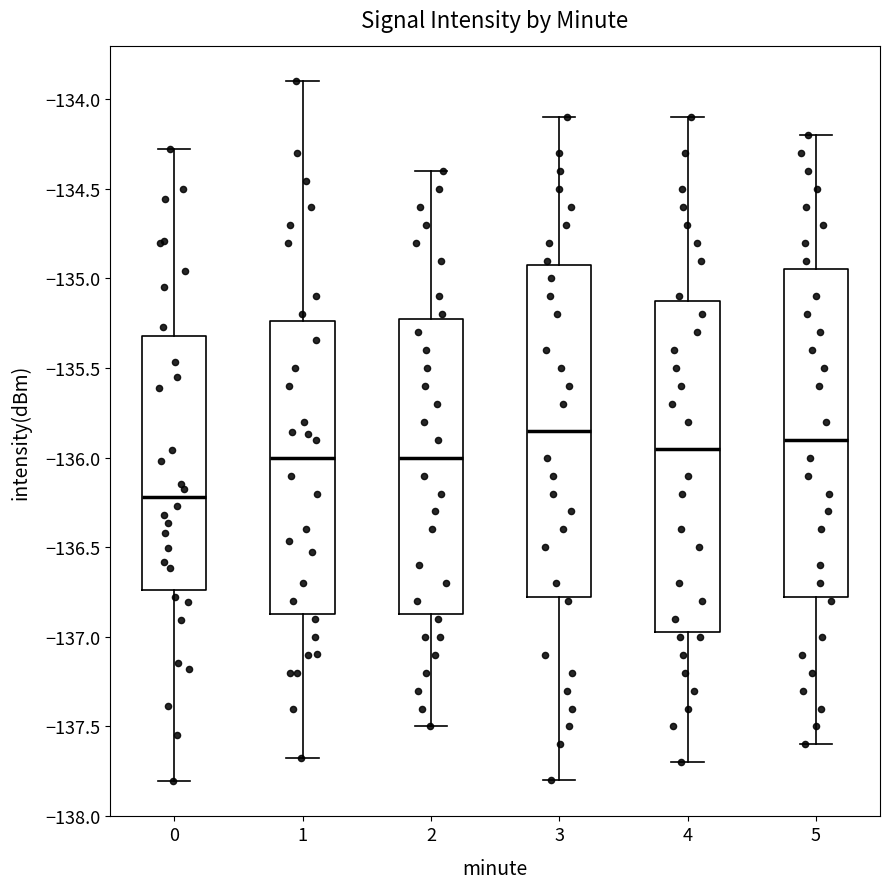

Reading left to right, transcribe this box plot: for each box, give where its median line is, the range the box spans, and where its two whiskers end, as read against the y-axis. The values are not printed on the chart, so give them approximately, as read against the axis.

0: median -136.20, box -136.75 to -135.30, whiskers -137.80 to -134.30
1: median -136.00, box -136.85 to -135.25, whiskers -137.70 to -133.90
2: median -136.00, box -136.85 to -135.20, whiskers -137.50 to -134.40
3: median -135.85, box -136.75 to -134.90, whiskers -137.80 to -134.10
4: median -135.95, box -136.95 to -135.10, whiskers -137.70 to -134.10
5: median -135.90, box -136.75 to -134.95, whiskers -137.60 to -134.20